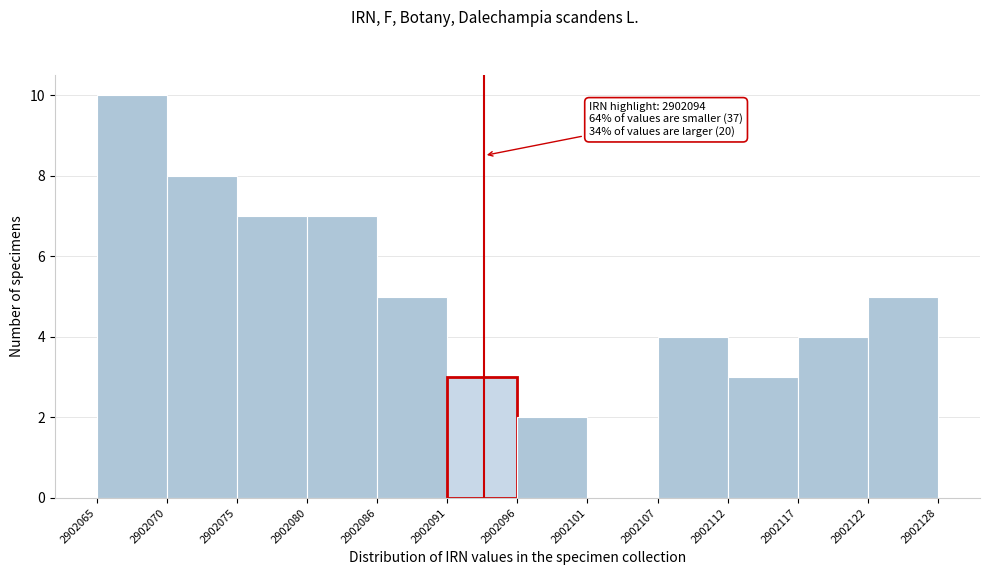

Reading left to right, list all the values displayed in this chart.

2902065=10	2902070=8	2902075=7	2902080=7	2902086=5	2902091=3	2902096=2	2902101=0	2902107=4	2902112=3	2902117=4	2902122=5